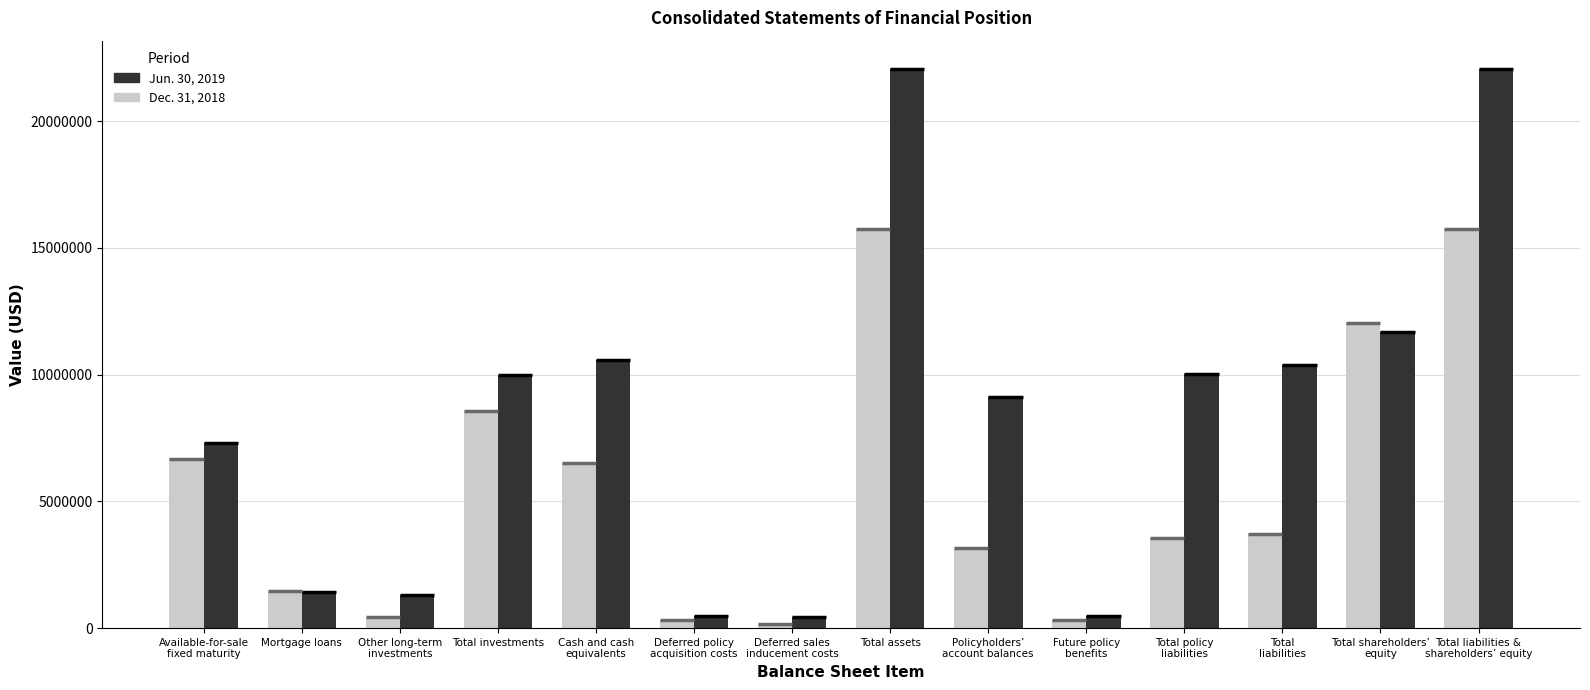

What is the value of the Jun. 30, 2019 bar at the 5th from the left?

10581544